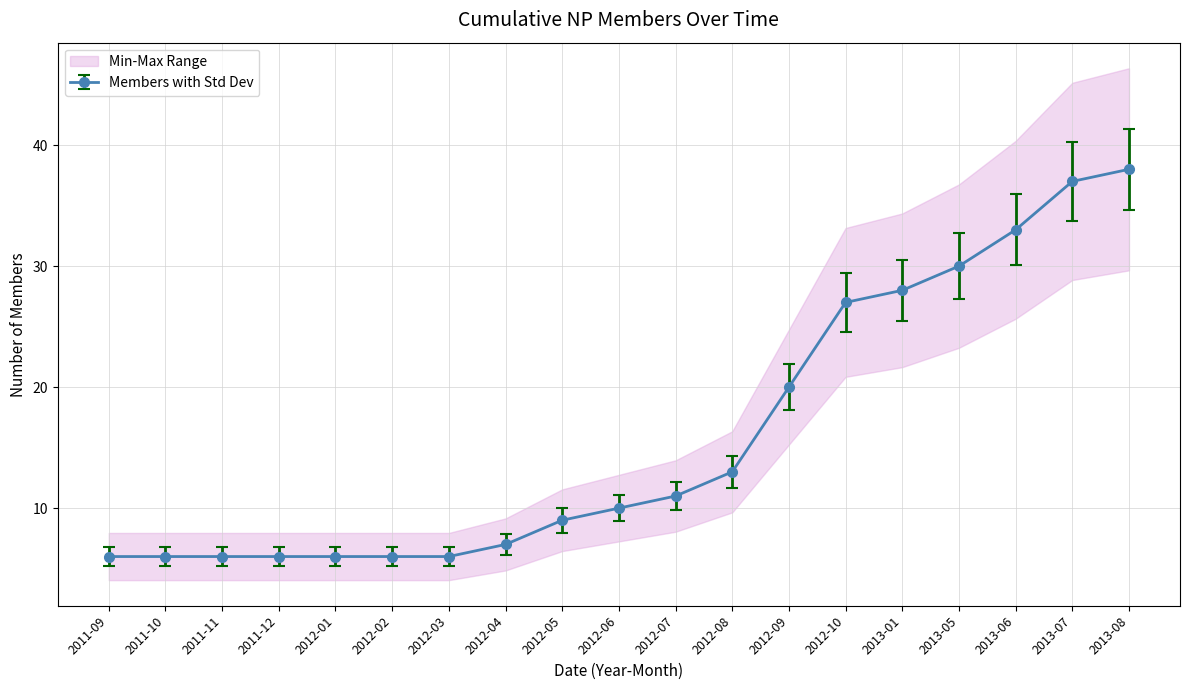

What is the sum of all values?

305